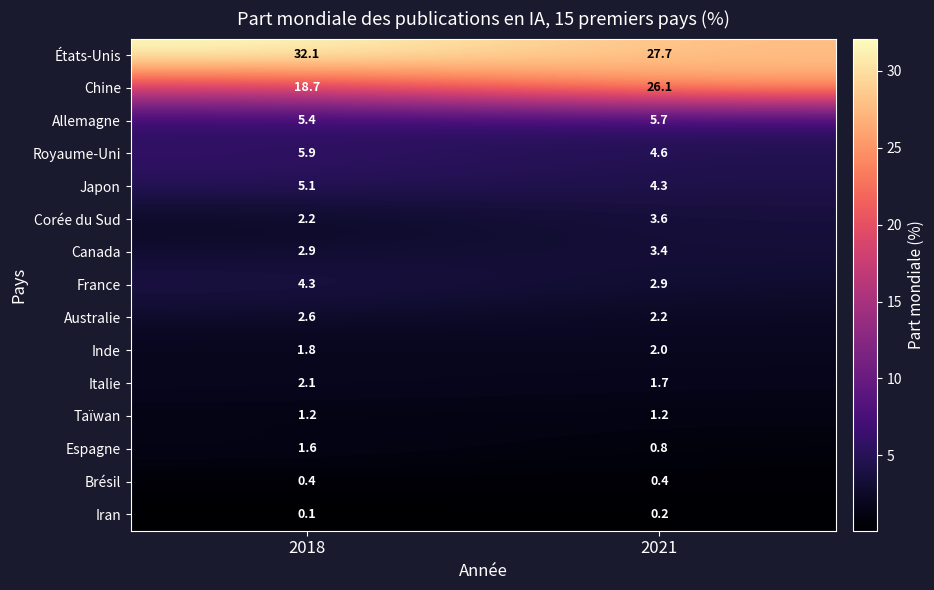

How many categories are shown in the chart?

2